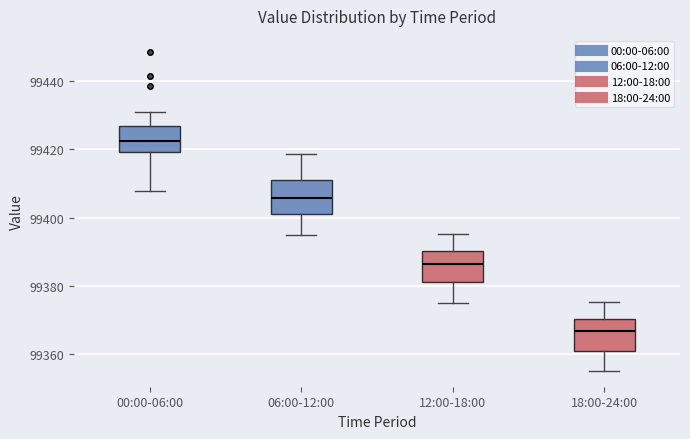

Which box's median line is the highest?

00:00-06:00